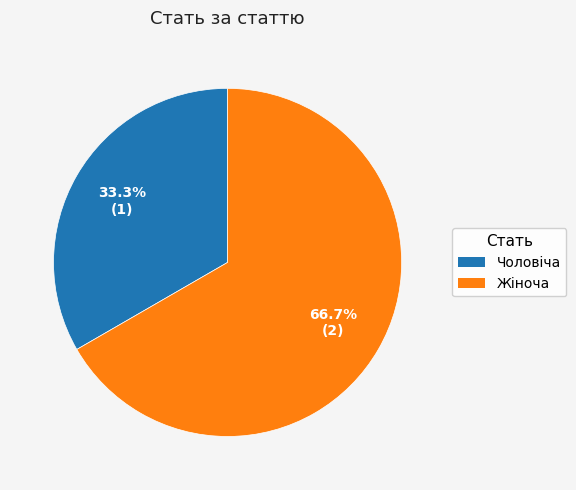

Is Чоловіча the majority of the pie?

No